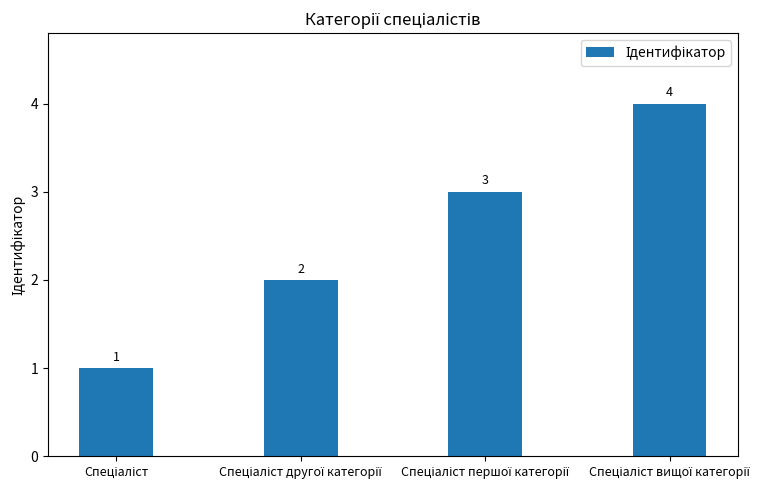

What is the value of the 1st bar from the left?

1